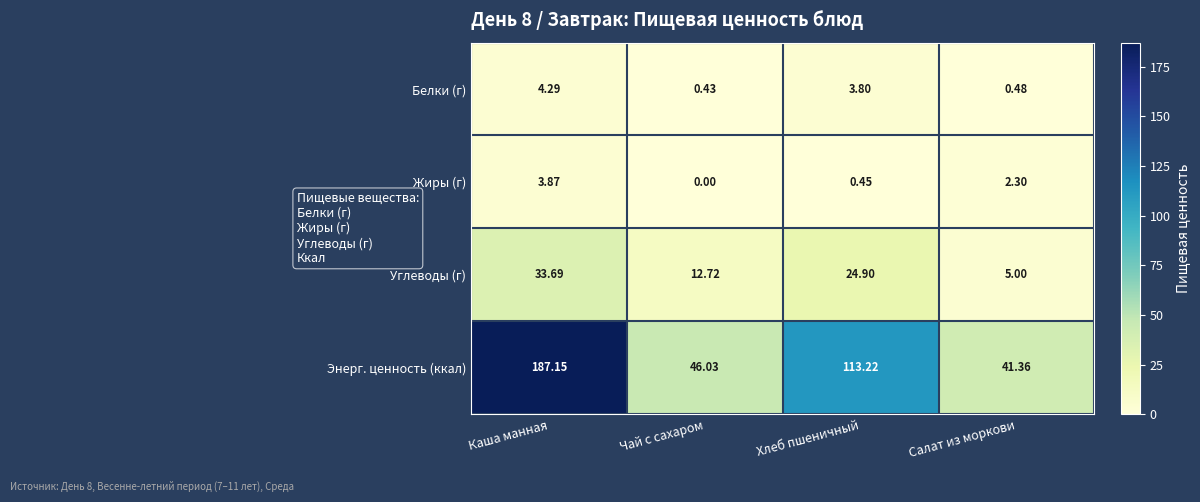

Which category has the lowest value in the Углеводы (г) series?

Салат из моркови